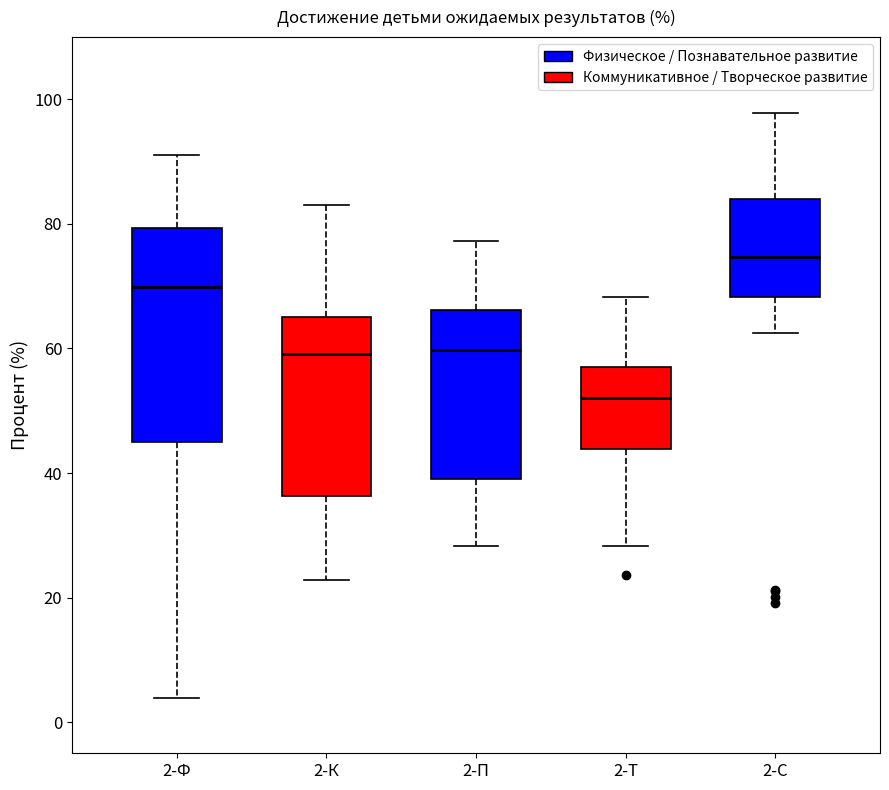

Reading left to right, transcribe this box plot: for each box, give where its median line is, the range the box spans, and where its two whiskers end, as read against the y-axis. The values are not printed on the chart, so give them approximately, as read against the axis.

2-Ф: median 70, box 44 to 80, whiskers 4 to 92
2-К: median 60, box 36 to 66, whiskers 22 to 84
2-П: median 60, box 40 to 66, whiskers 28 to 78
2-Т: median 52, box 44 to 58, whiskers 28 to 68
2-С: median 74, box 68 to 84, whiskers 62 to 98